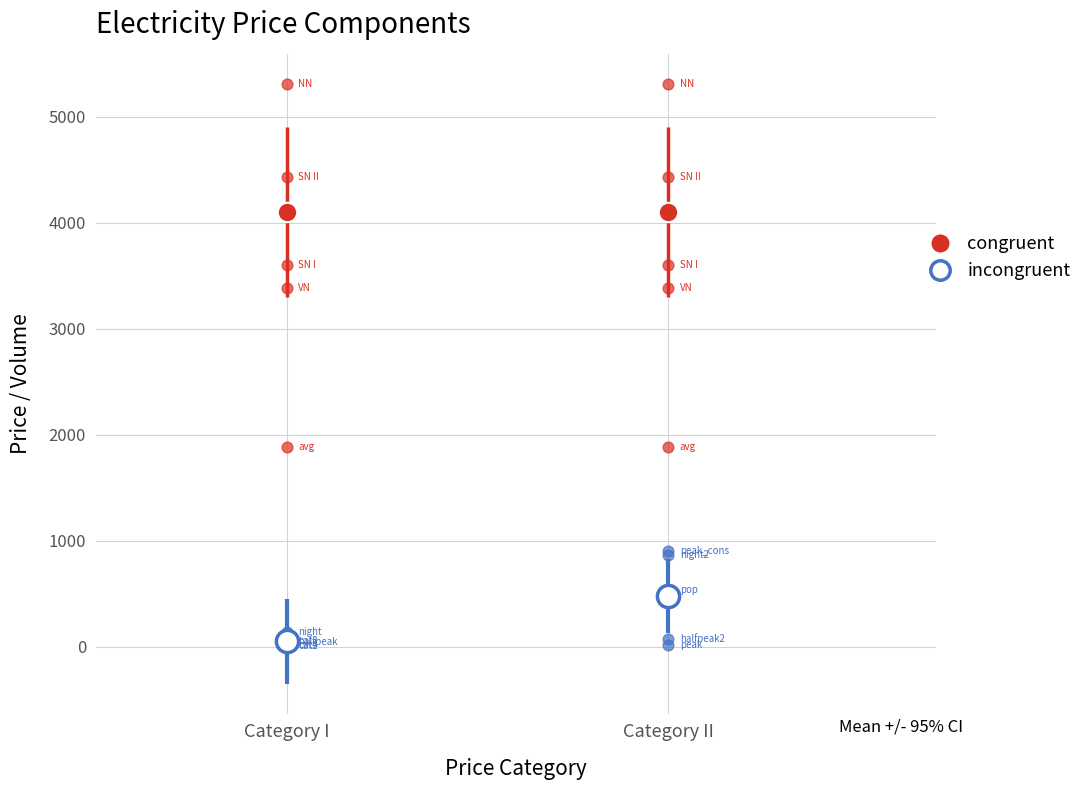

What are all the series names shown in the legend?

congruent, incongruent